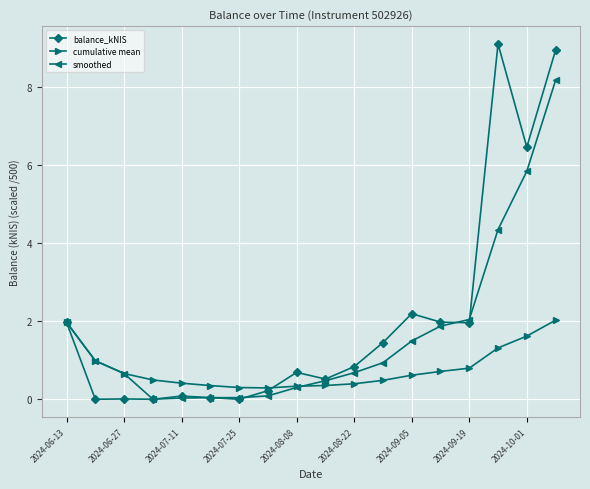

True or false: balance_kNIS has more than 2 interior local peaks.

True